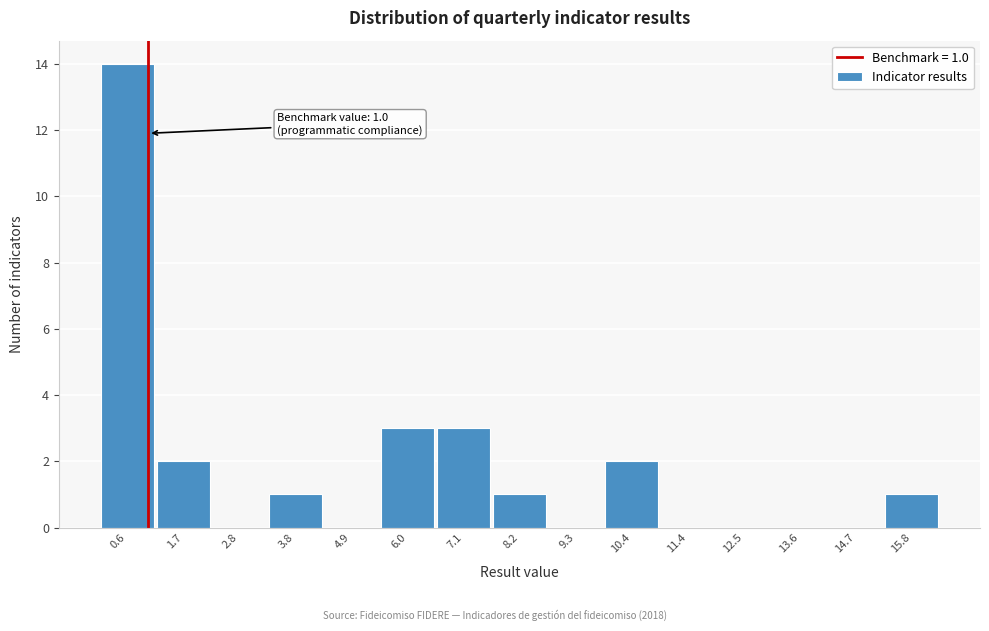

Over which range of the x-axis is the bar tallest?

0.0 to 1.2